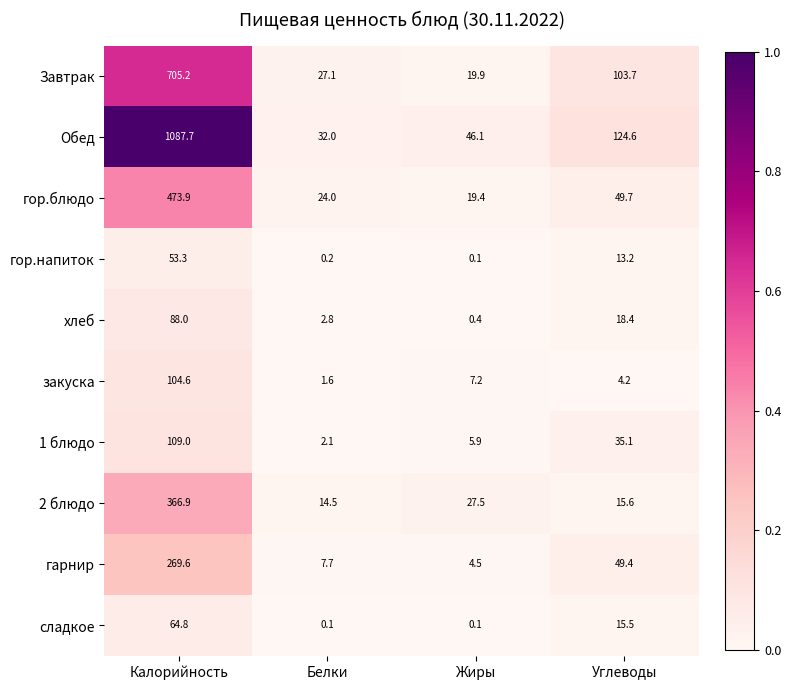

Where is гарнир nearest to the value 137?

Углеводы